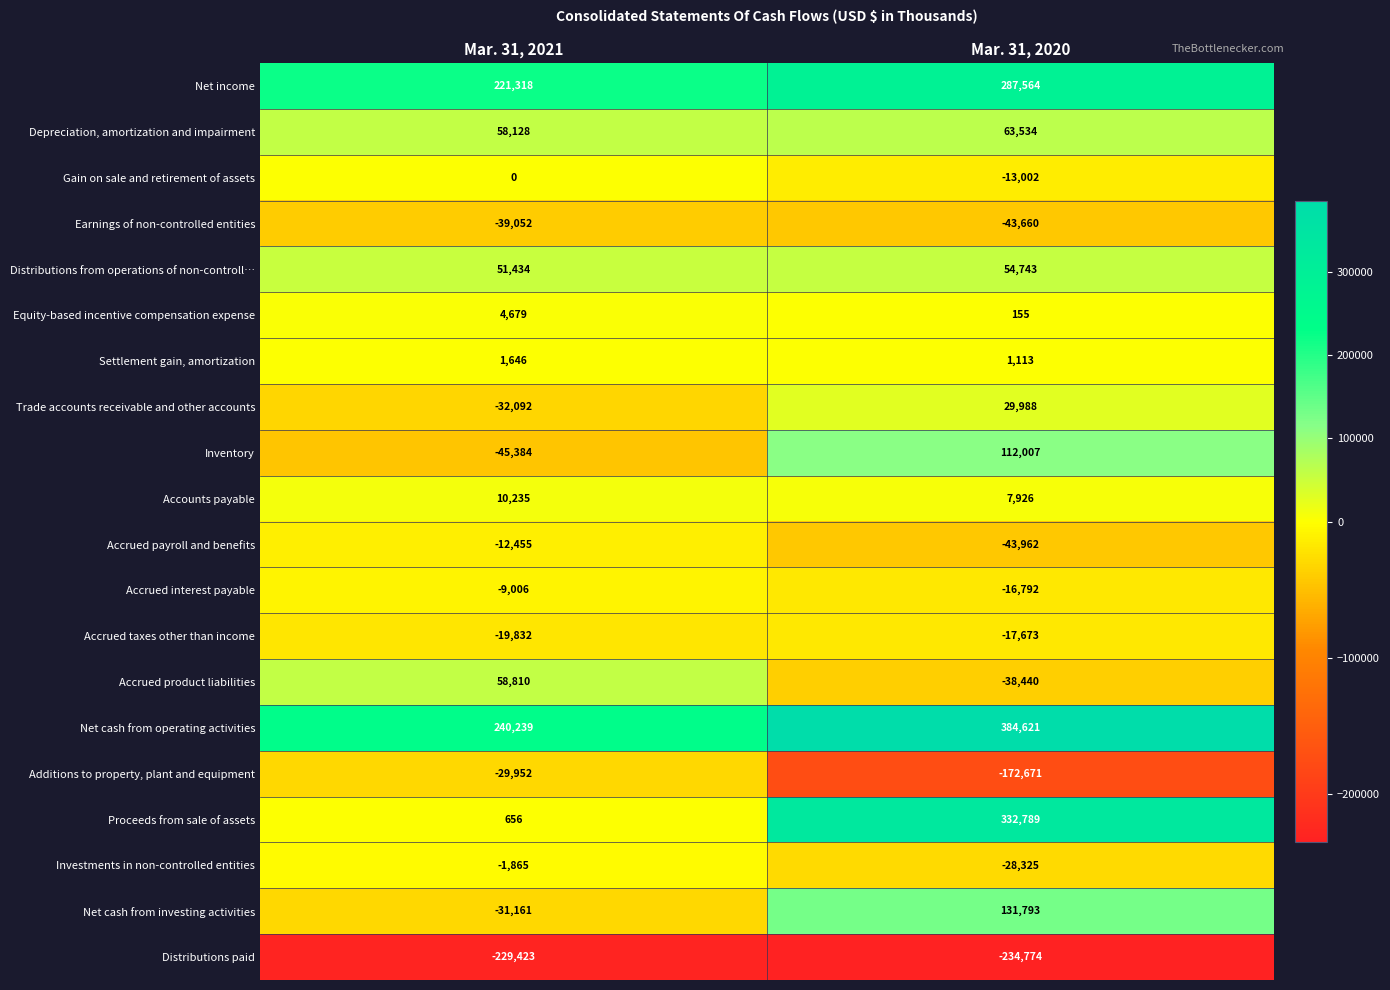

How many data points in Net cash from investing activities are less than 131793?

1